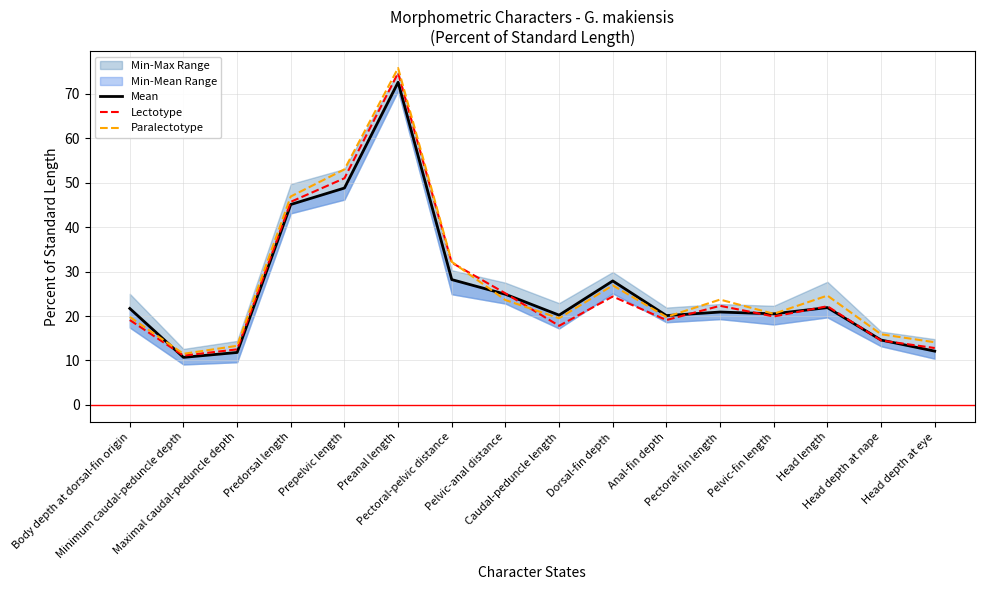

How many values in the Lectotype series are below 22?

8